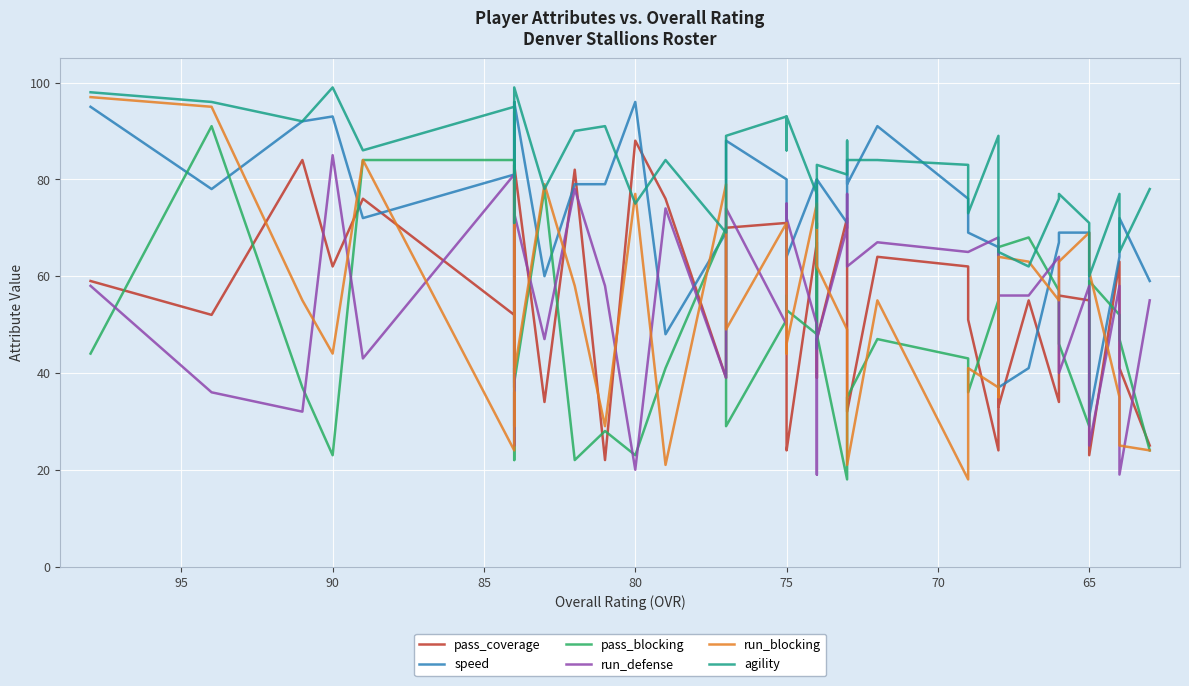

Reading left to right, extract all data points from this chart.

pass_coverage: 59	52	84	62	76	52	83	82	37	83	34	82	22	88	76	39	70	71	25	24	67	39	47	72	38	32	64	62	51	24	50	33	55	34	56	55	23	63	41	25
speed: 95	78	92	93	72	81	94	89	79	96	60	79	79	96	48	69	88	80	80	64	80	45	80	71	84	79	91	76	69	66	62	37	41	67	69	69	31	64	72	59
pass_blocking: 44	91	37	23	84	84	49	22	41	38	78	22	28	23	41	70	29	51	56	53	48	71	48	18	30	35	47	43	36	55	57	66	68	57	46	29	59	52	47	24
run_defense: 58	36	32	85	43	81	79	75	25	73	47	78	58	20	74	39	74	50	75	72	50	19	47	70	77	62	67	65	65	68	38	56	56	64	40	58	25	58	19	55
run_blocking: 97	95	55	44	84	24	36	29	80	40	79	58	29	77	21	79	49	71	44	46	75	71	62	49	48	21	55	18	41	37	35	64	63	55	63	69	61	35	25	24
agility: 98	96	92	99	86	95	96	90	71	99	78	90	91	75	84	69	89	93	86	93	77	70	83	81	88	84	84	83	73	89	65	65	62	76	77	71	60	77	65	78